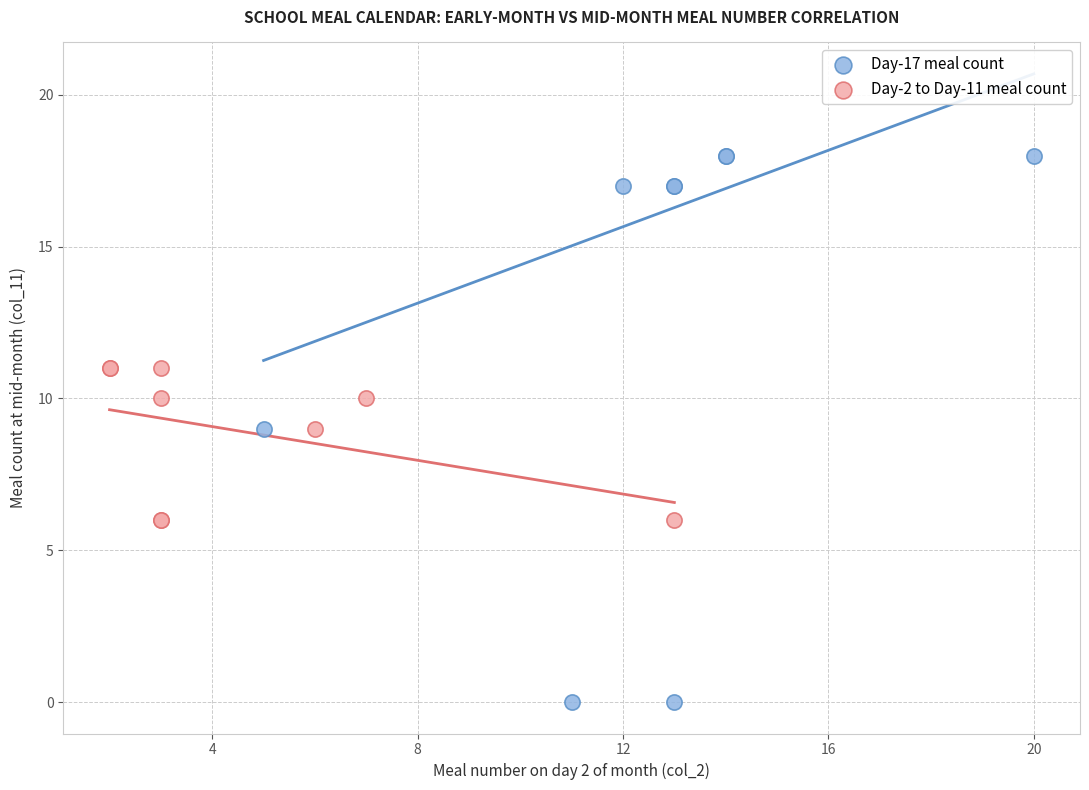

Which series reaches the minimum Y coordinate?

Day-17 meal count